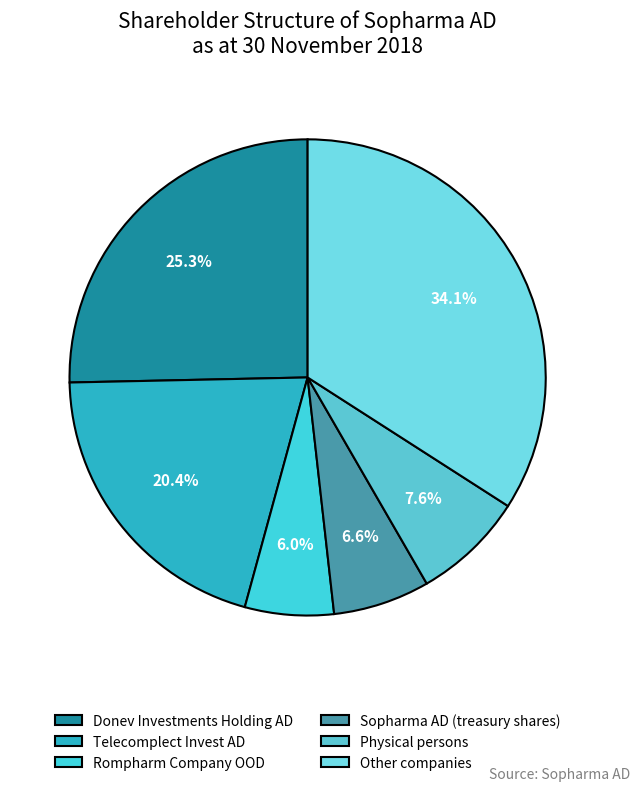

True or false: Rompharm Company OOD accounts for 6% of the total.

True